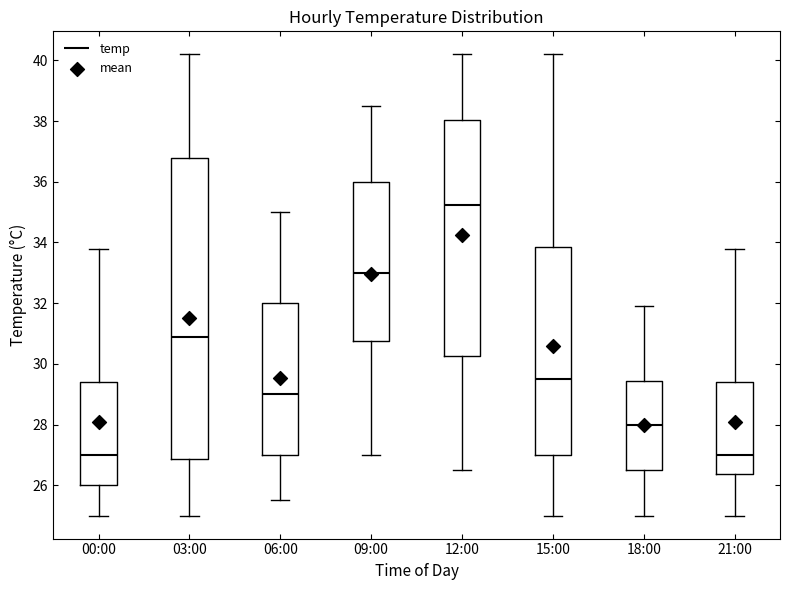

Reading left to right, read every box against the y-axis: the position of its median line, the range the box covers, and the ends of its whiskers. The values are not printed on the chart, so give them approximately, as read against the axis.

00:00: median 27.0, box 26.0 to 29.4, whiskers 25.0 to 33.8
03:00: median 31.0, box 26.8 to 36.8, whiskers 25.0 to 40.2
06:00: median 29.0, box 27.0 to 32.0, whiskers 25.6 to 35.0
09:00: median 33.0, box 30.8 to 36.0, whiskers 27.0 to 38.6
12:00: median 35.2, box 30.2 to 38.0, whiskers 26.6 to 40.2
15:00: median 29.6, box 27.0 to 33.8, whiskers 25.0 to 40.2
18:00: median 28.0, box 26.6 to 29.4, whiskers 25.0 to 32.0
21:00: median 27.0, box 26.4 to 29.4, whiskers 25.0 to 33.8